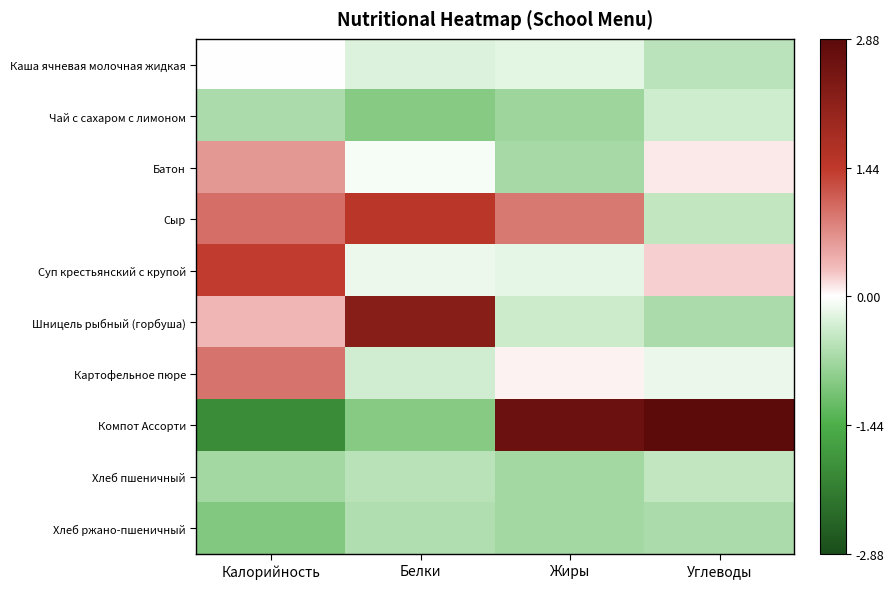

Which series has the largest range (max minus min)?

Компот Ассорти